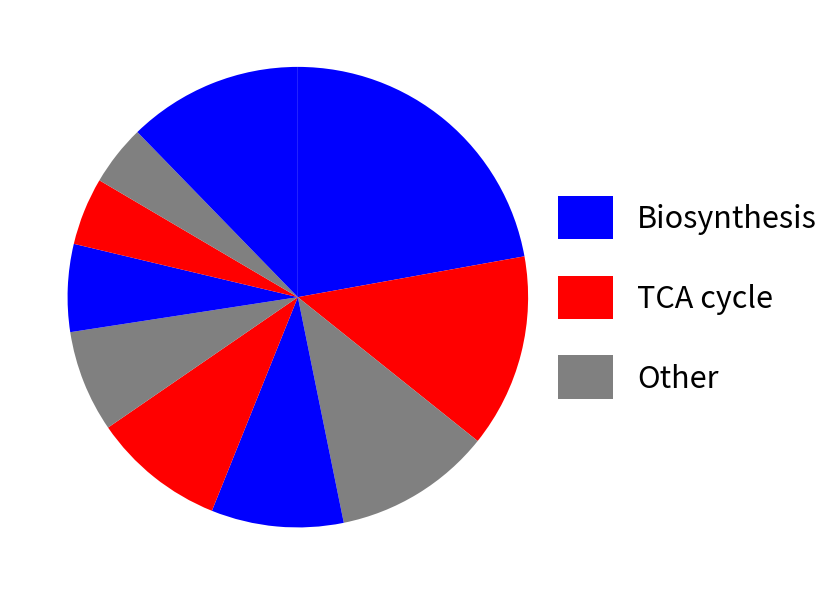

Count the number of slices in the pie.

10